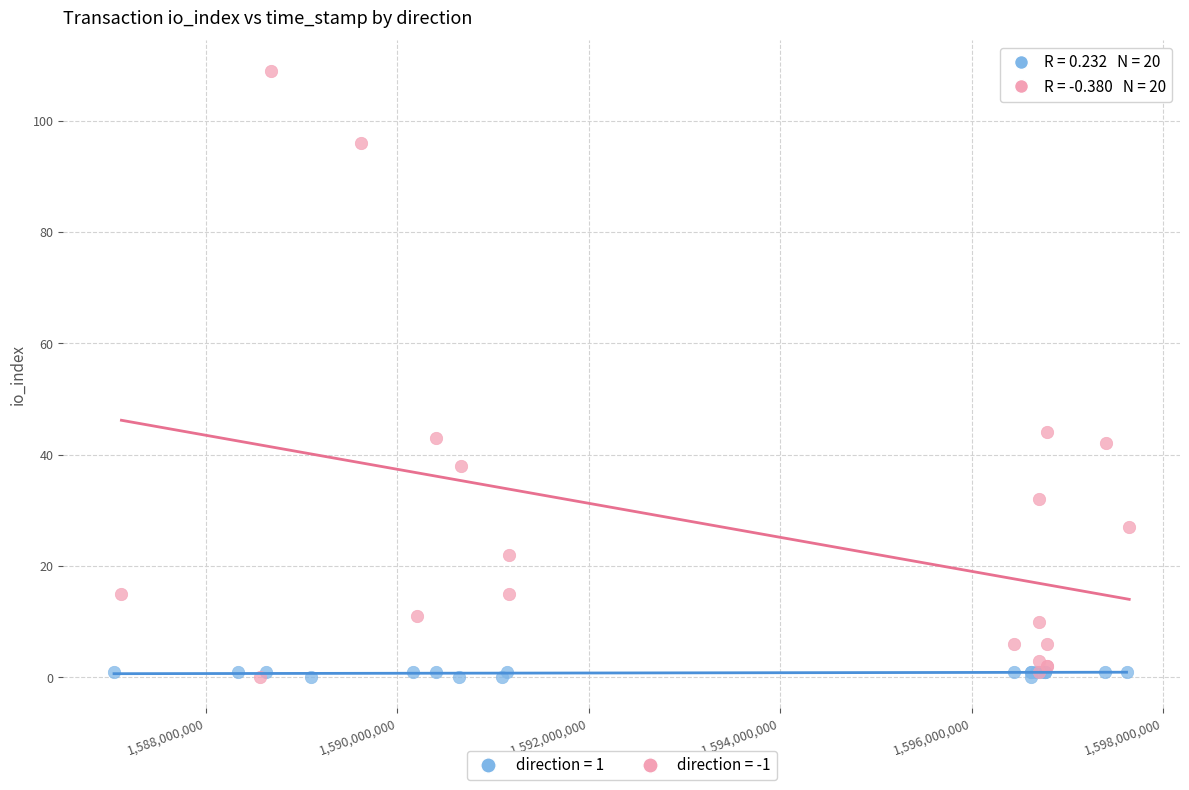

Which series has the largest Y range (max minus min)?

direction = -1